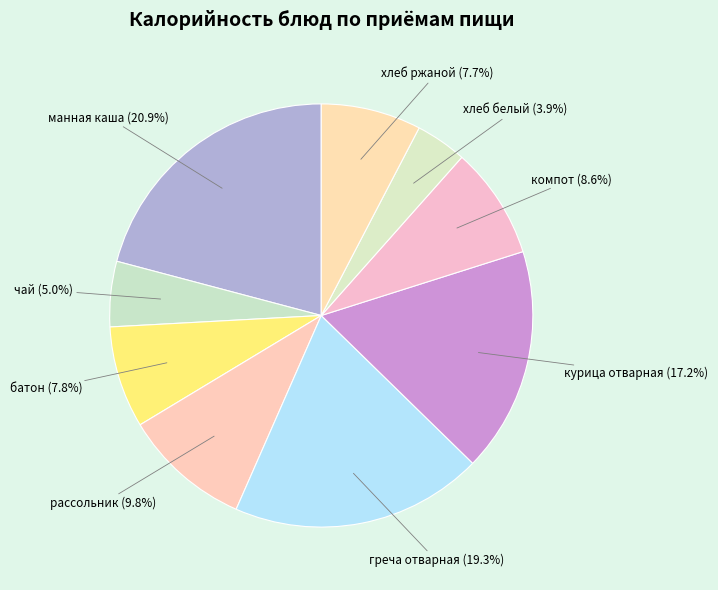

The рассольник slice represents 10% of the pie. True or false?

True